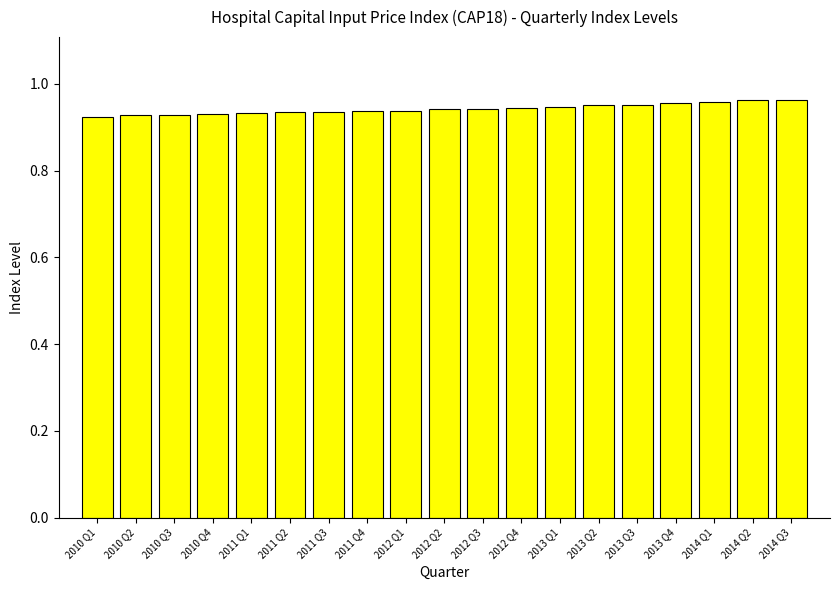

Count the values in the range 0 to 1.

19